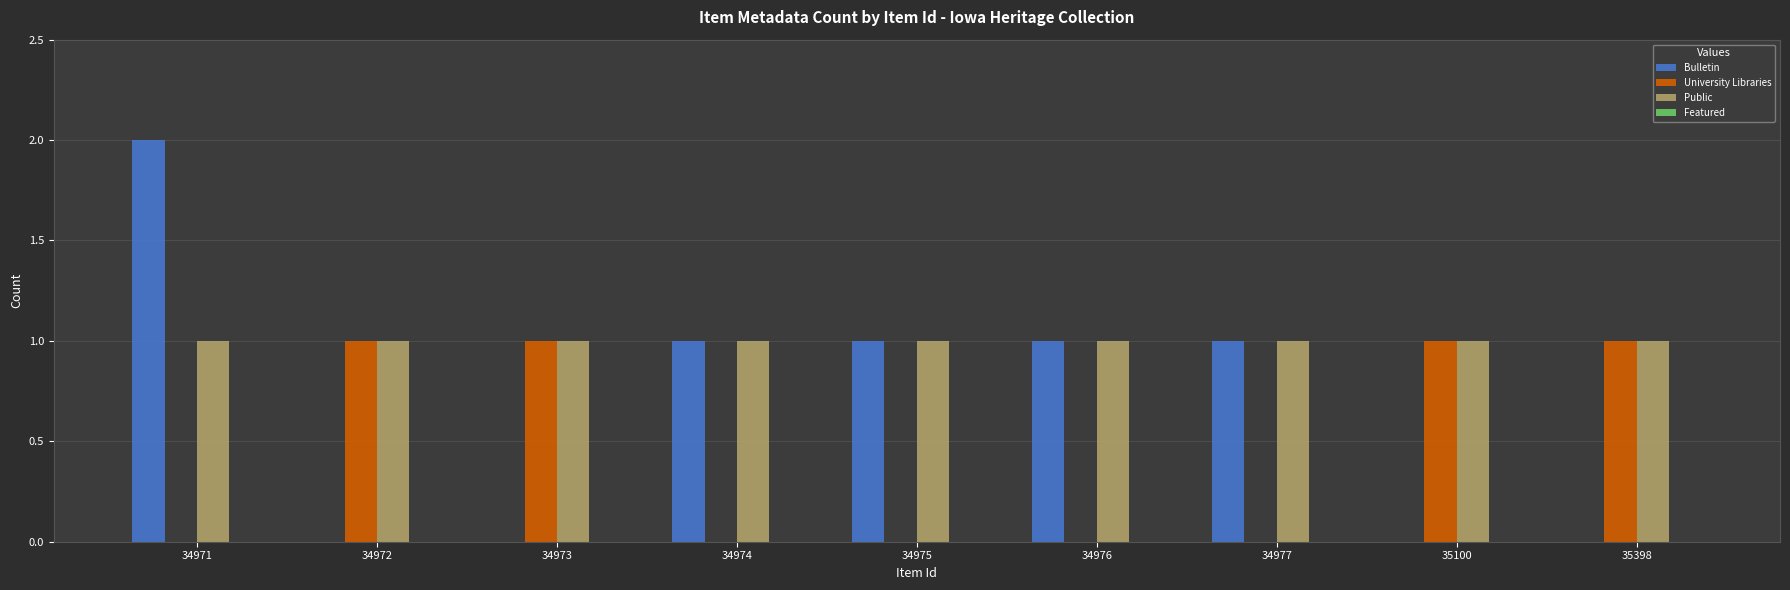

Are the bars horizontal?

No